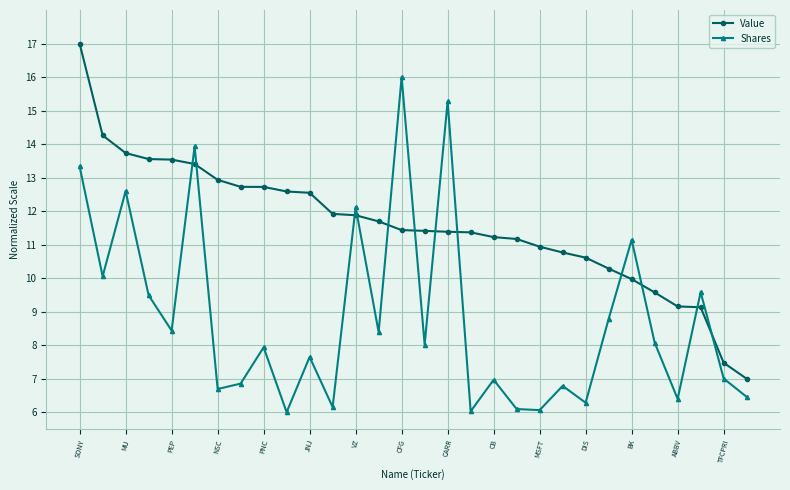

How many times do Value and Shares cross each other?

12